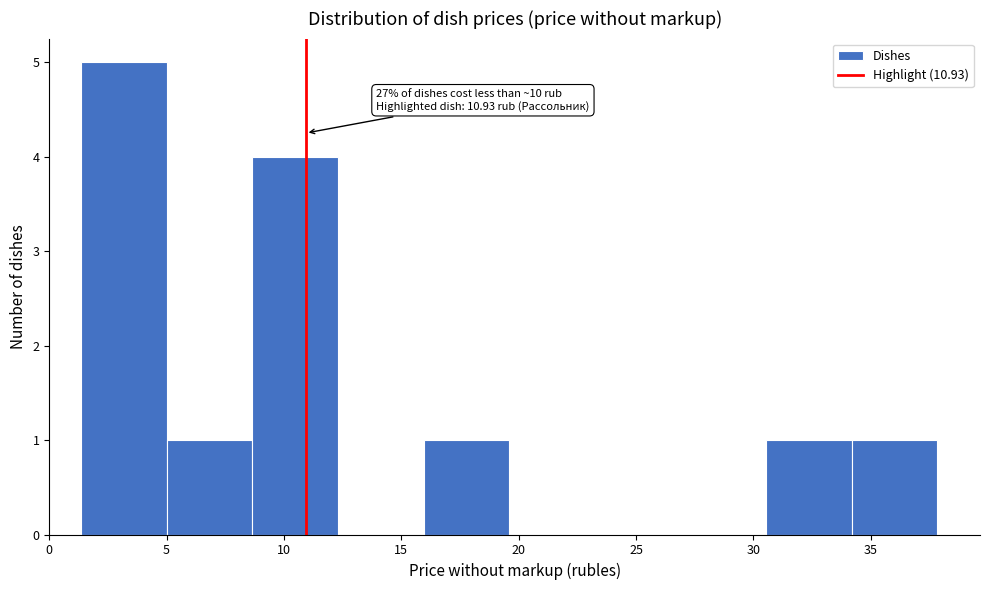

Over which range of the x-axis is the bar tallest?

1.5 to 5.0